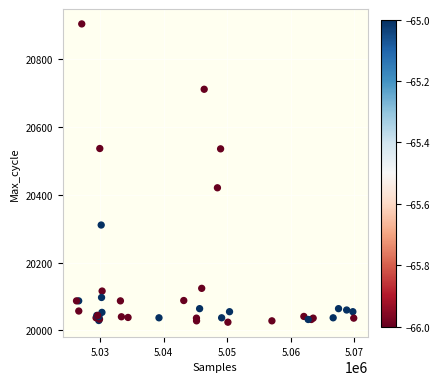

What Y value in the scatter plot is closest to 20464?

20421